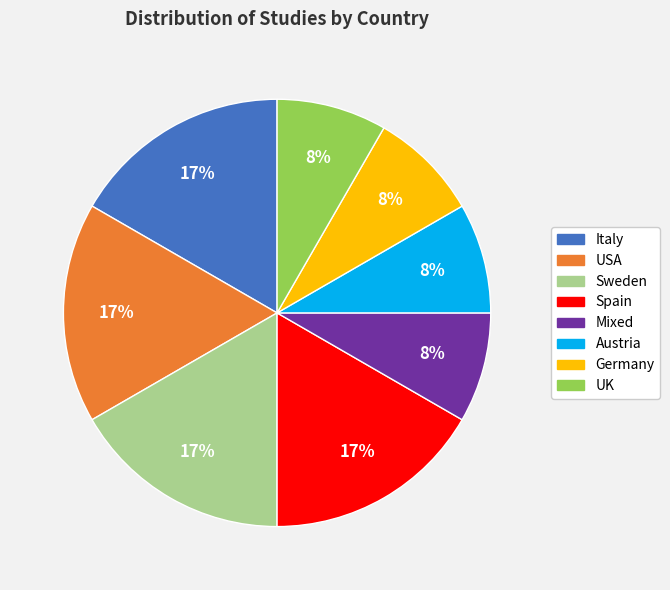

To the nearest percent, what is the average slice percentage?

12%